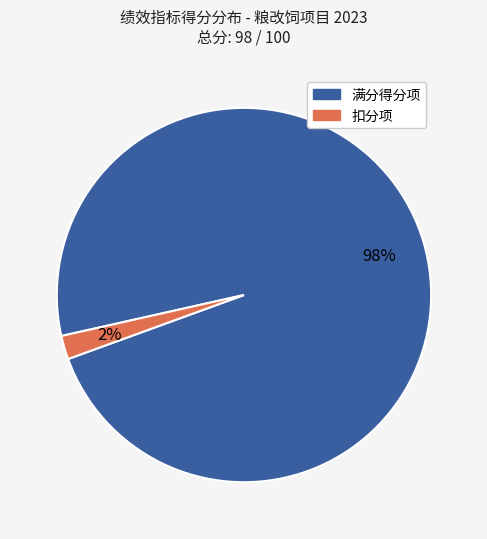

Does any single category account for the majority?

Yes